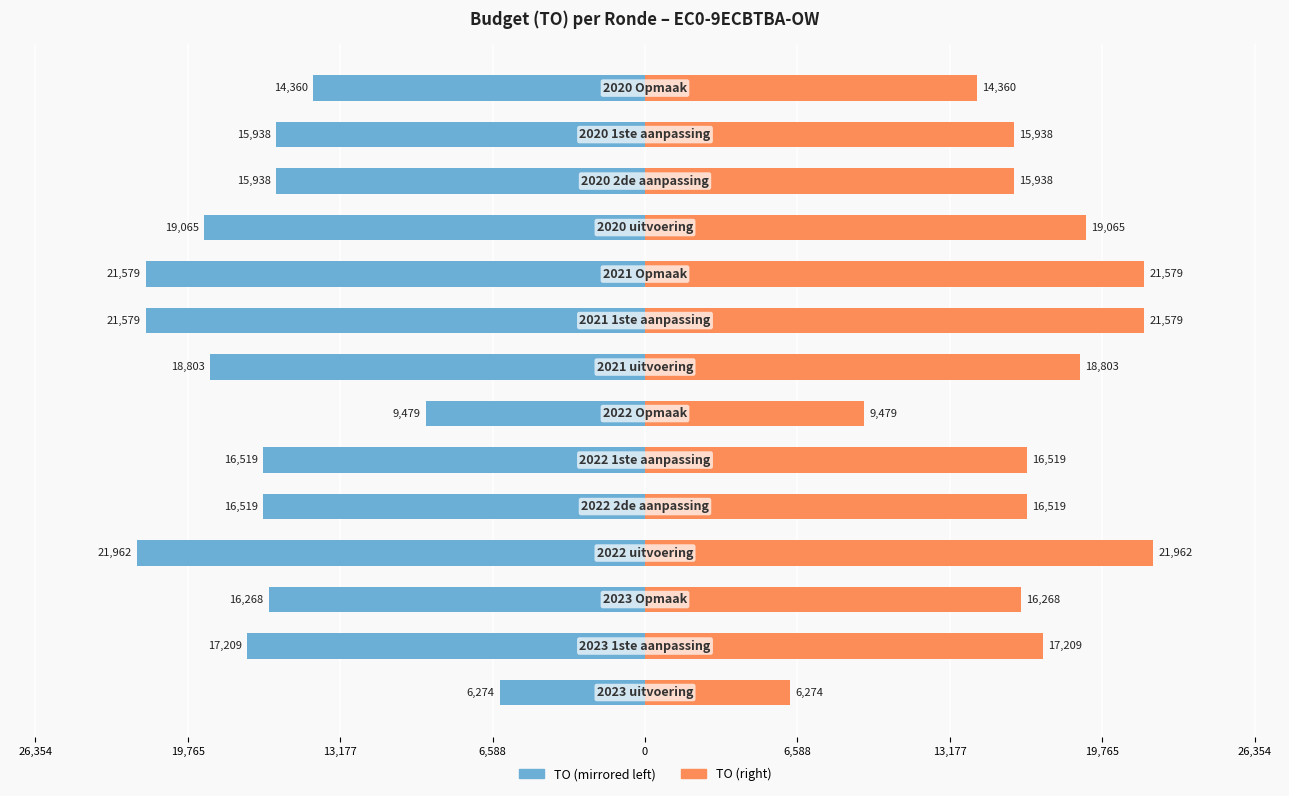

How many series are shown in this chart?

2